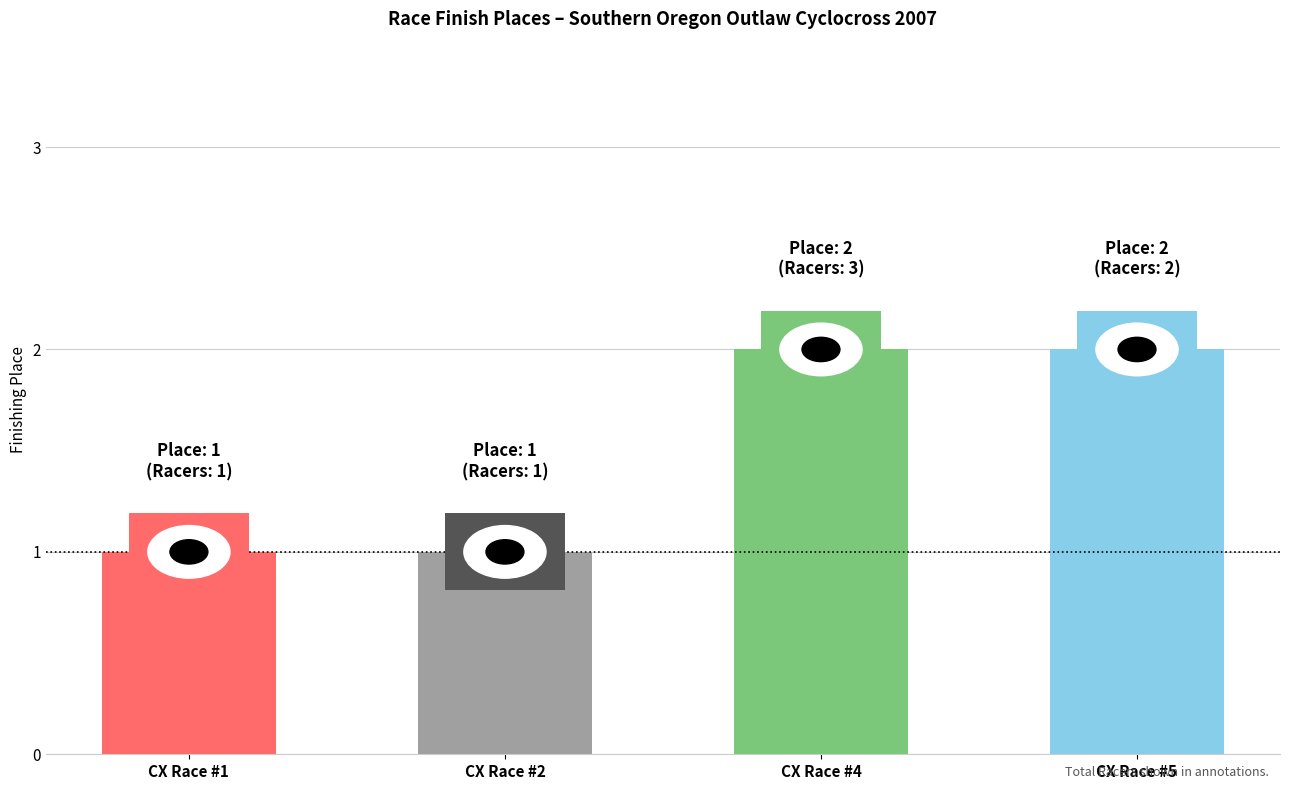

What is the difference between the maximum and minimum values?

1